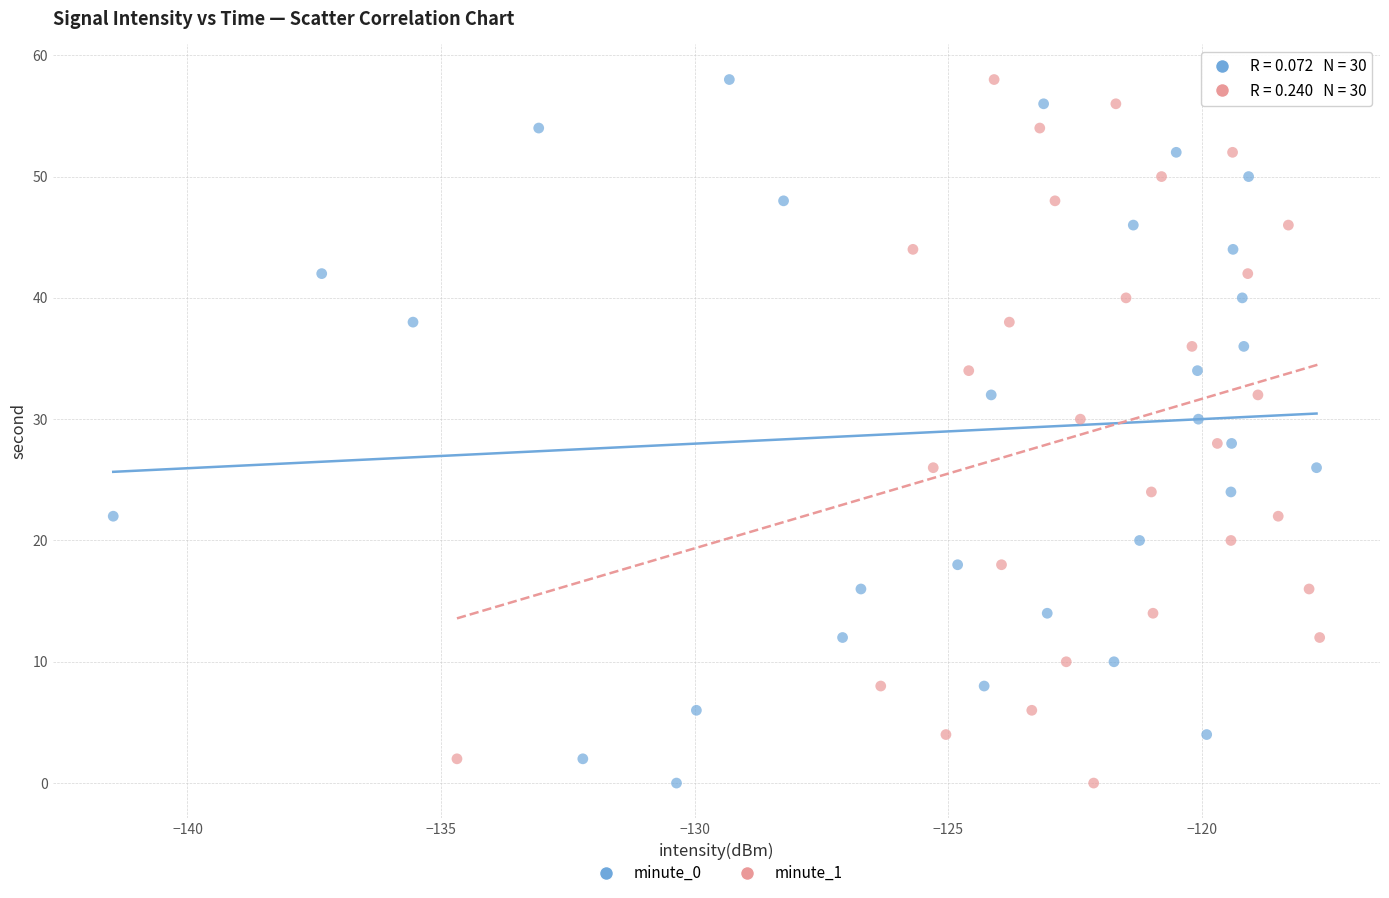

What are all the series names shown in the legend?

minute_0, minute_1